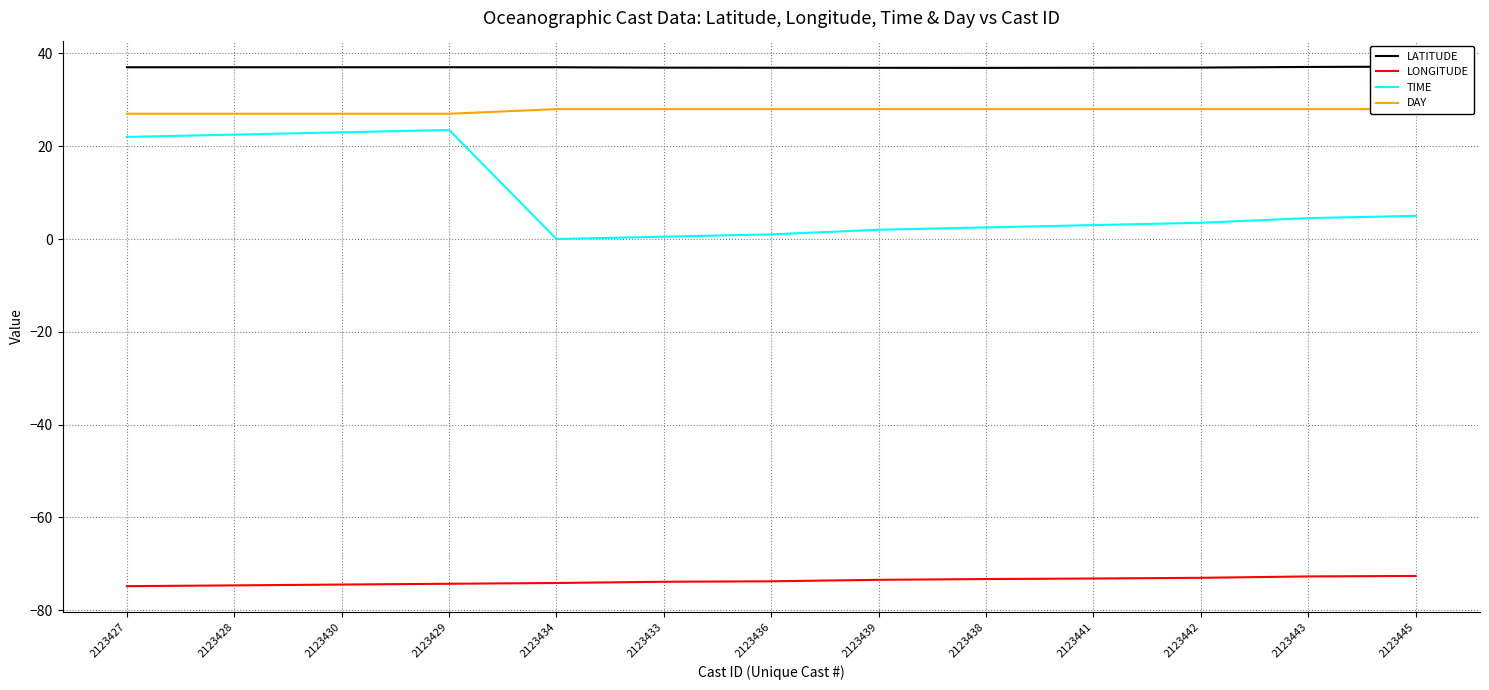

Between 2123438 and 2123441, which series saw the biggest shift?

TIME